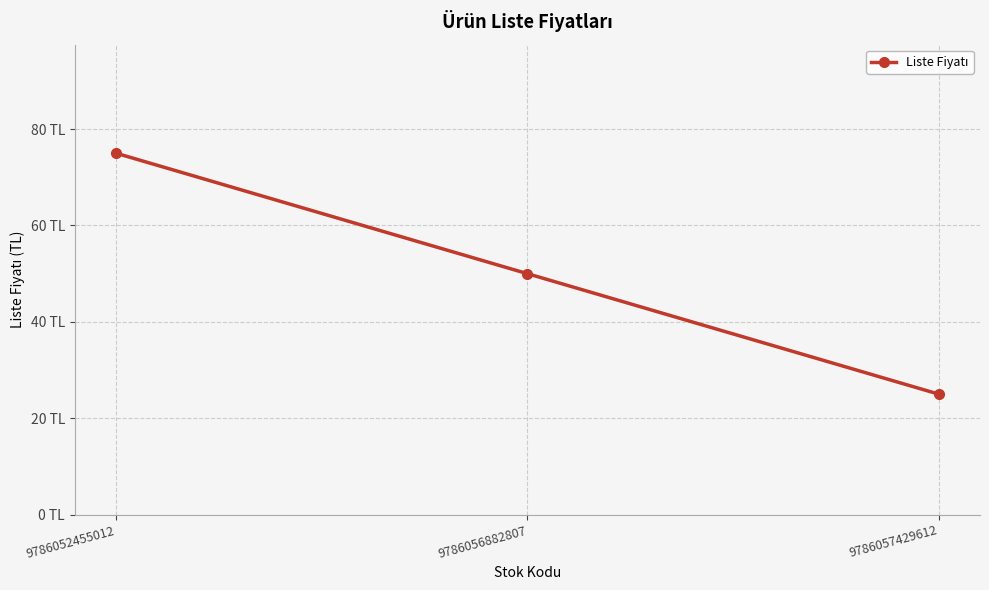

What is the change in value from 9786056882807 to 9786057429612?

-25